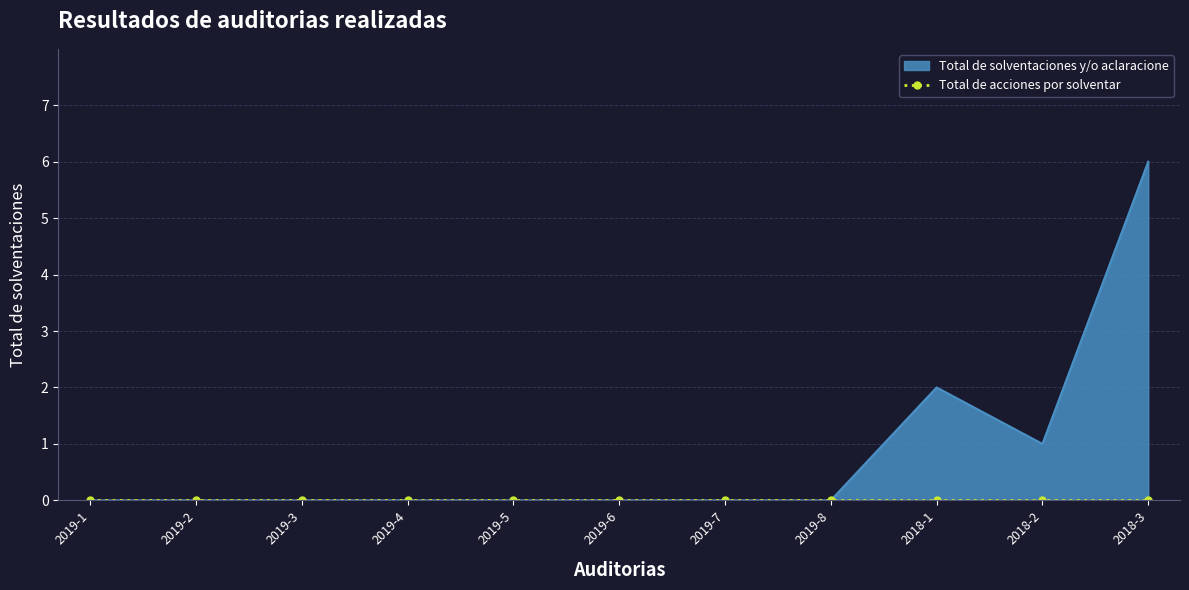

Reading right to left, extract all data points from this chart.

6	1	2	0	0	0	0	0	0	0	0